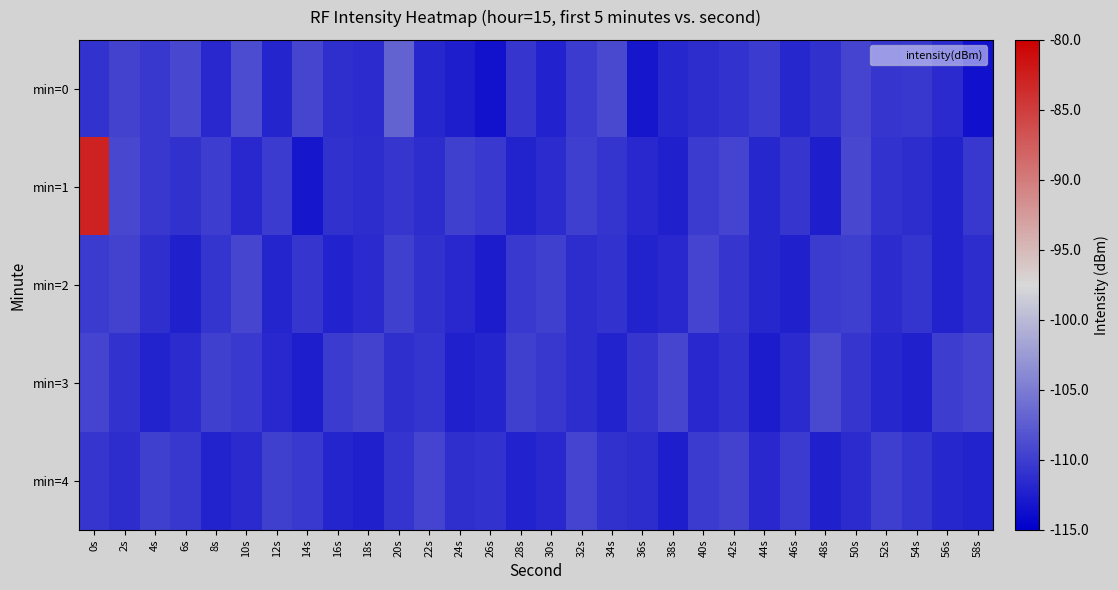

Rank the series by their maximum value, from lowest to highest.

min=4, min=2, min=3, min=0, min=1